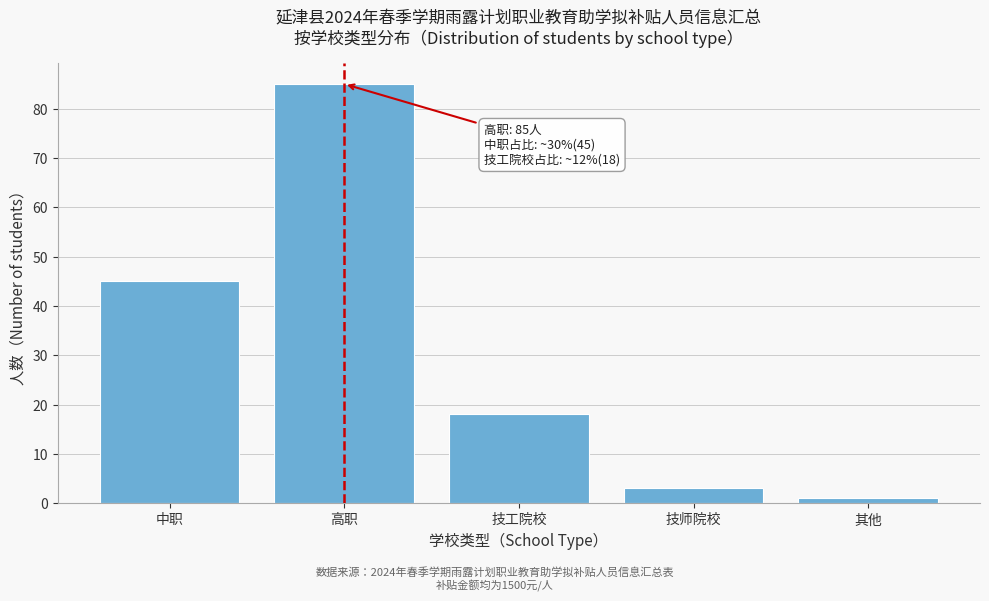

Reading left to right, what are all the values shown in this chart?

中职=45	高职=85	技工院校=18	技师院校=3	其他=1